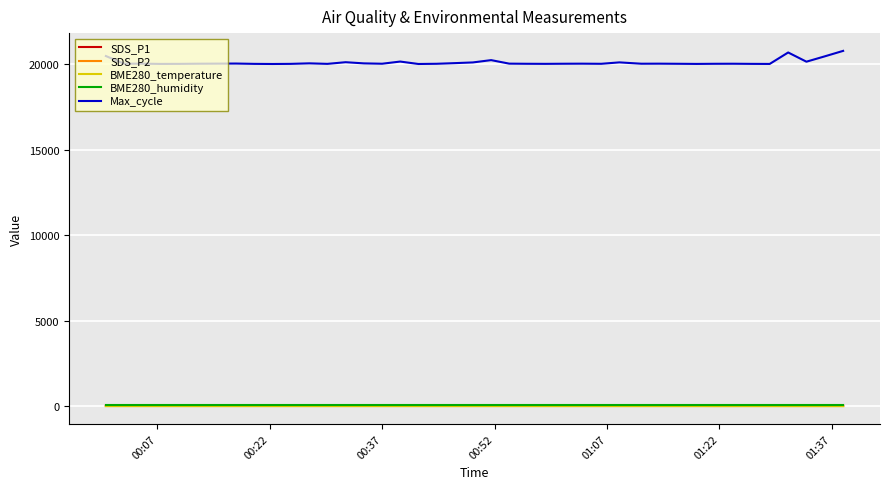

How many categories are shown in the chart?

40